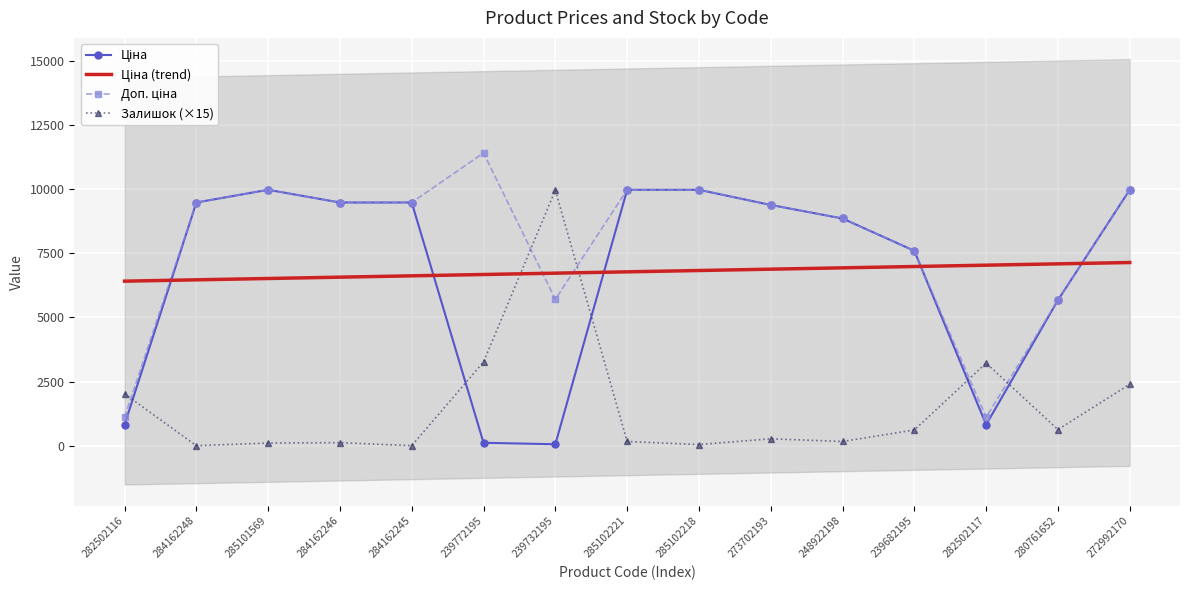

How many values in the Залишок series are below 269?

7